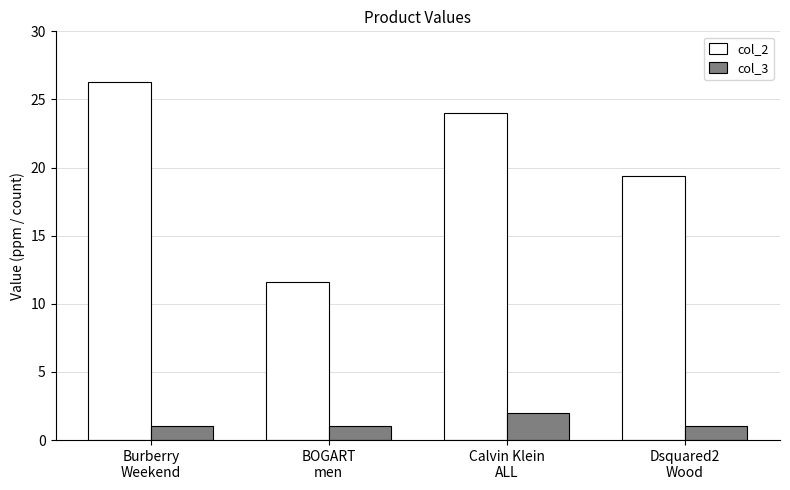

What is the difference between the highest and lowest values at Dsquared2
Wood?

18.4